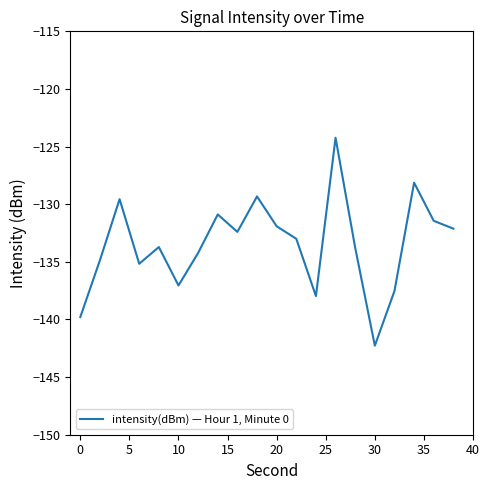

What is the maximum value shown in the chart?

-124.2